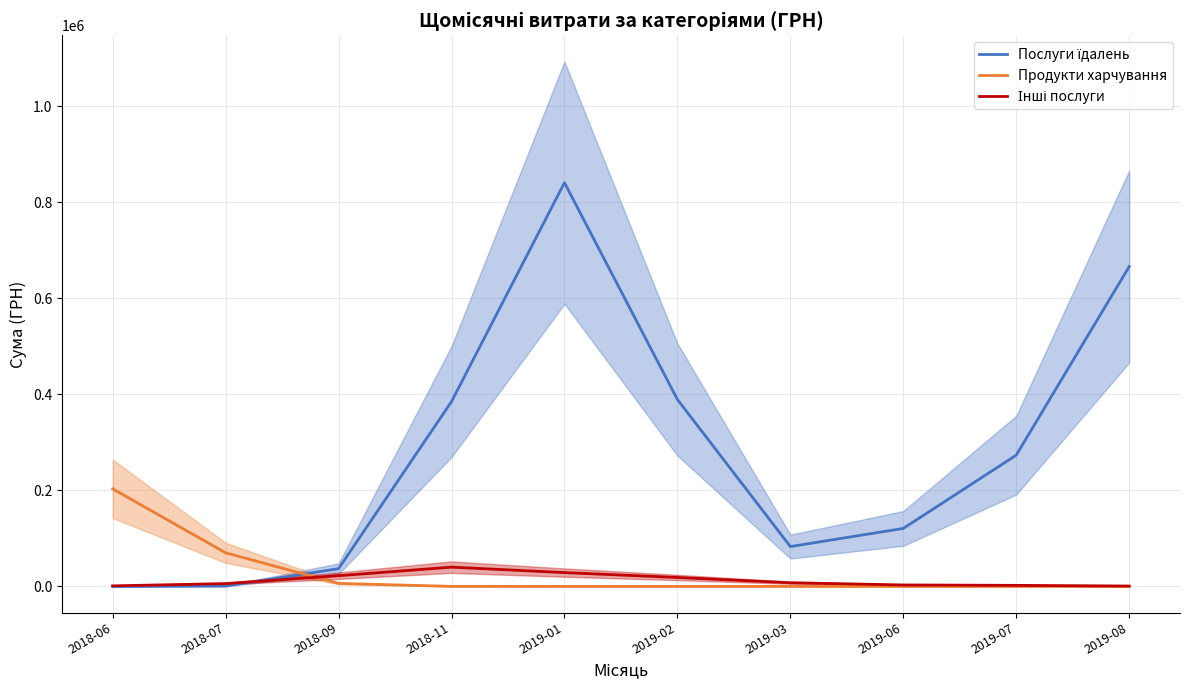

Is the value of Продукти харчування at 2019-06 greater than the value of Послуги їдалень at 2019-03?

No